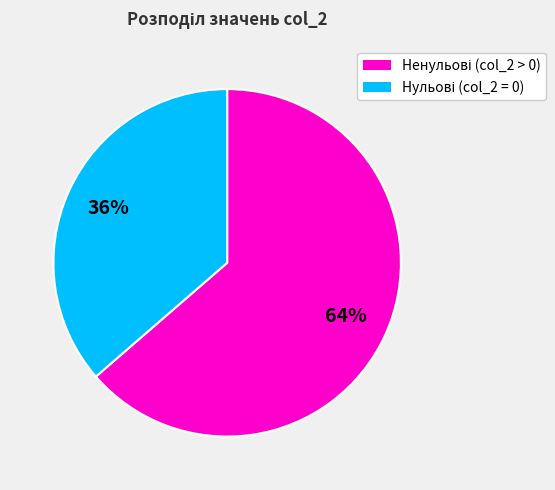

To the nearest percent, what is the average slice percentage?

50%